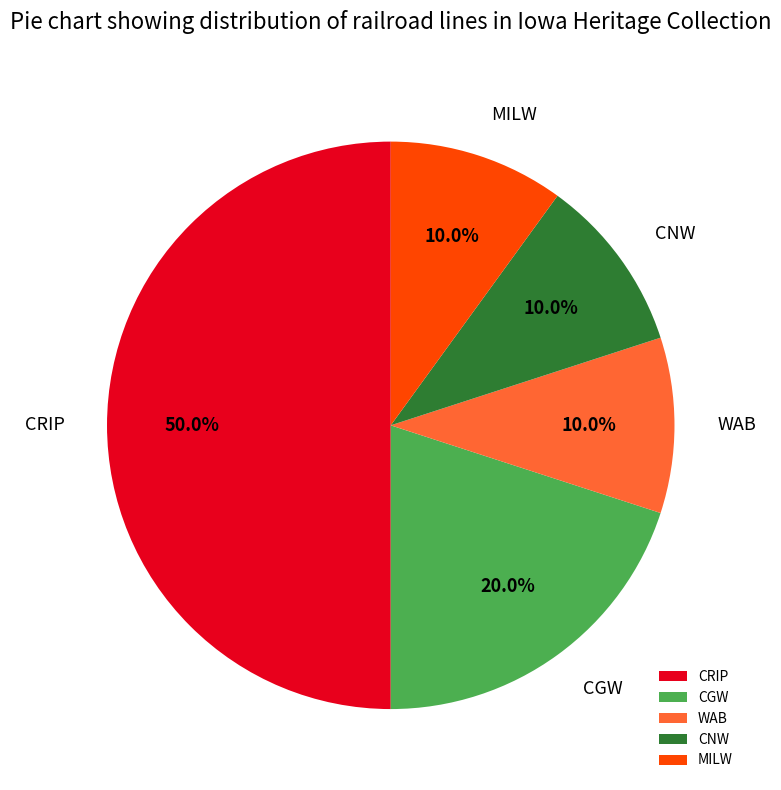

The CNW slice represents 24% of the pie. True or false?

False